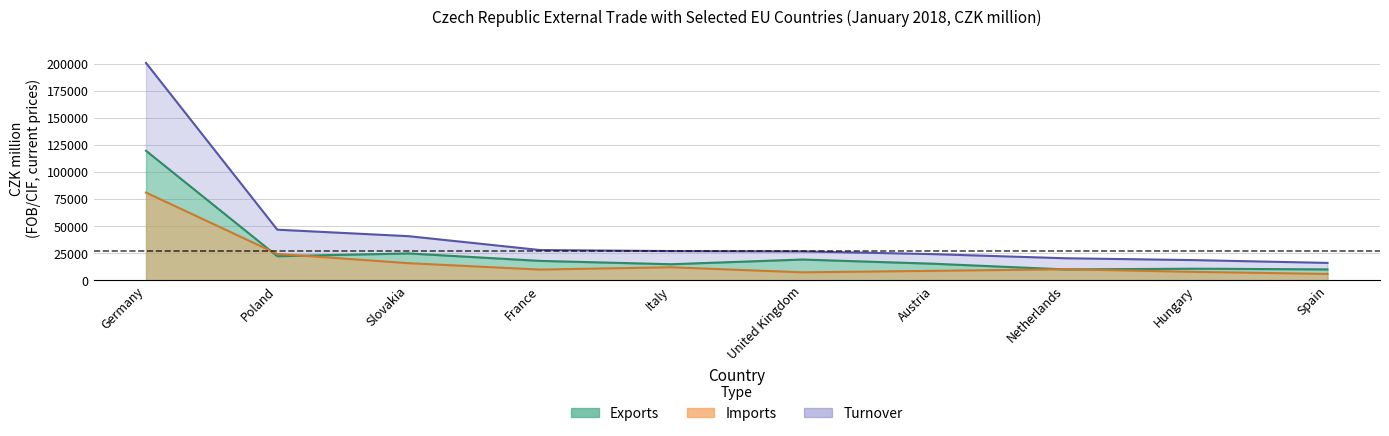

Reading left to right, extract all data points from this chart.

Exports: 119749	22367	24951	18072	14973	19315	15430	10197	10852	10209
Imports: 81129	24506	15925	10016	12150	7495	8855	10301	7891	5980
Turnover: 200878	46873	40876	28088	27123	26810	24285	20498	18743	16189